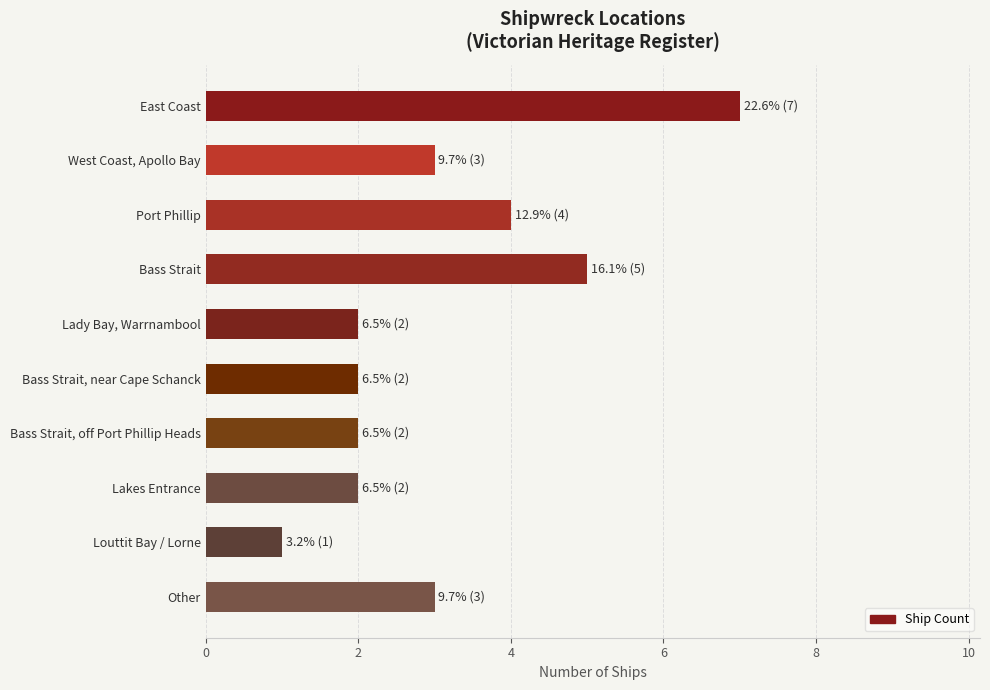

The value at Louttit Bay / Lorne is 1. True or false?

True